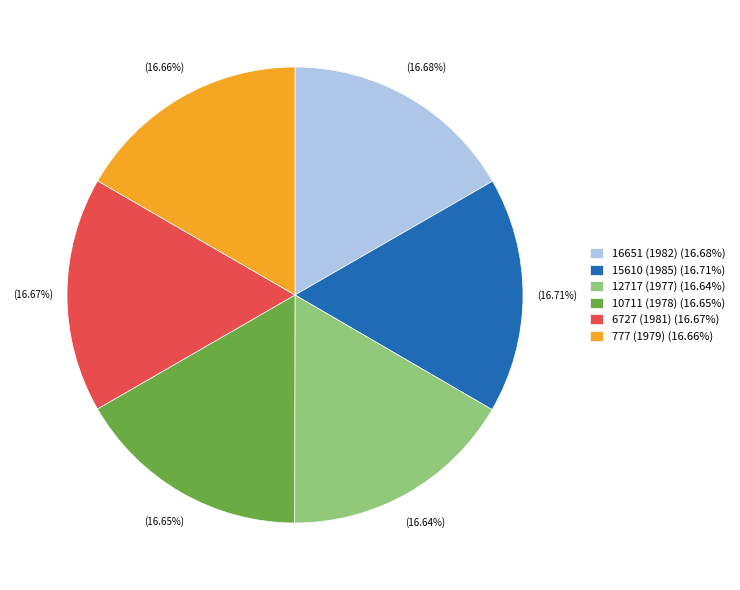

To the nearest percent, what percentage of the pie is 15610 (1985)?

17%